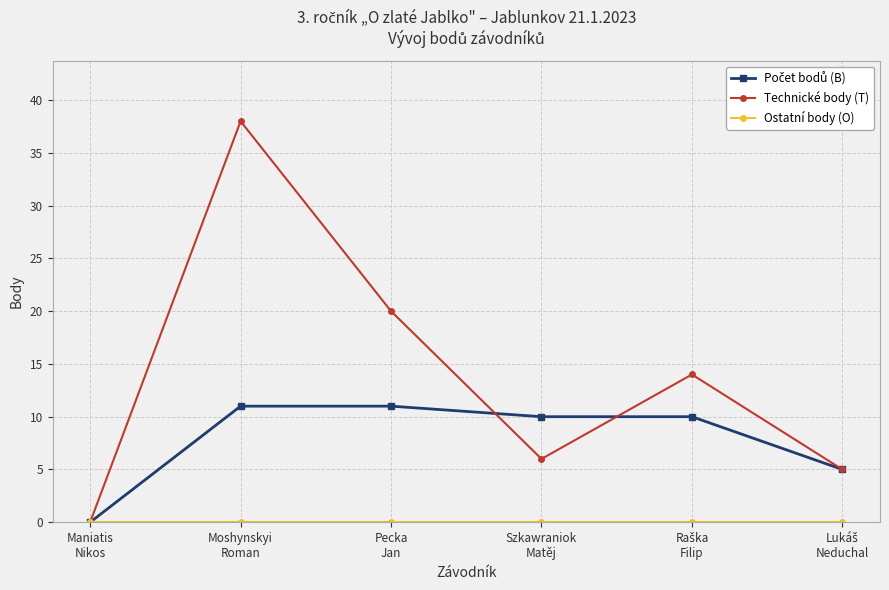

How many lines are shown in the chart?

3